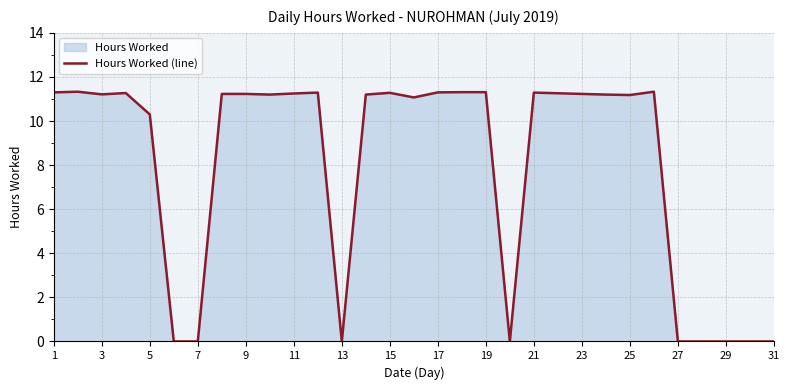

How many distinct data groups are displayed?

1